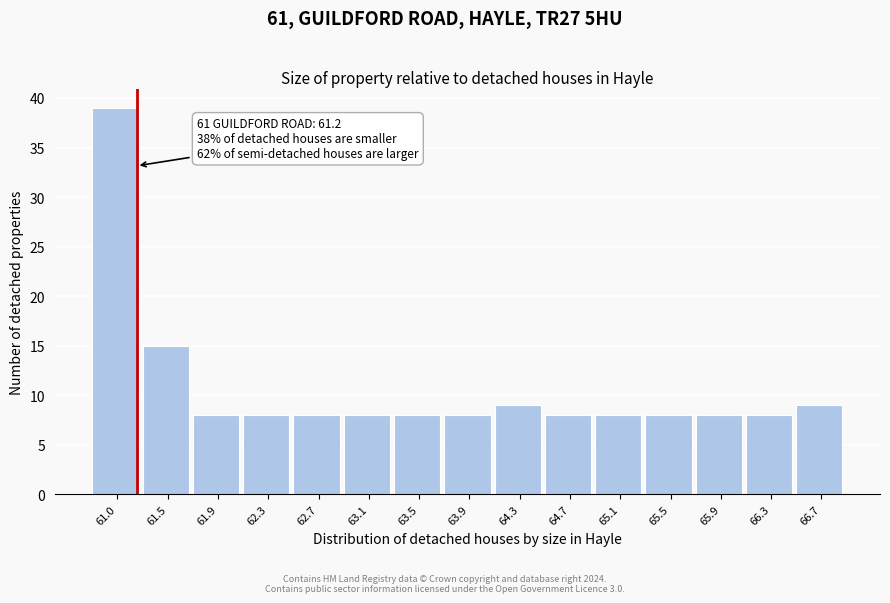

Over which range of the x-axis is the bar tallest?

60.85 to 61.25